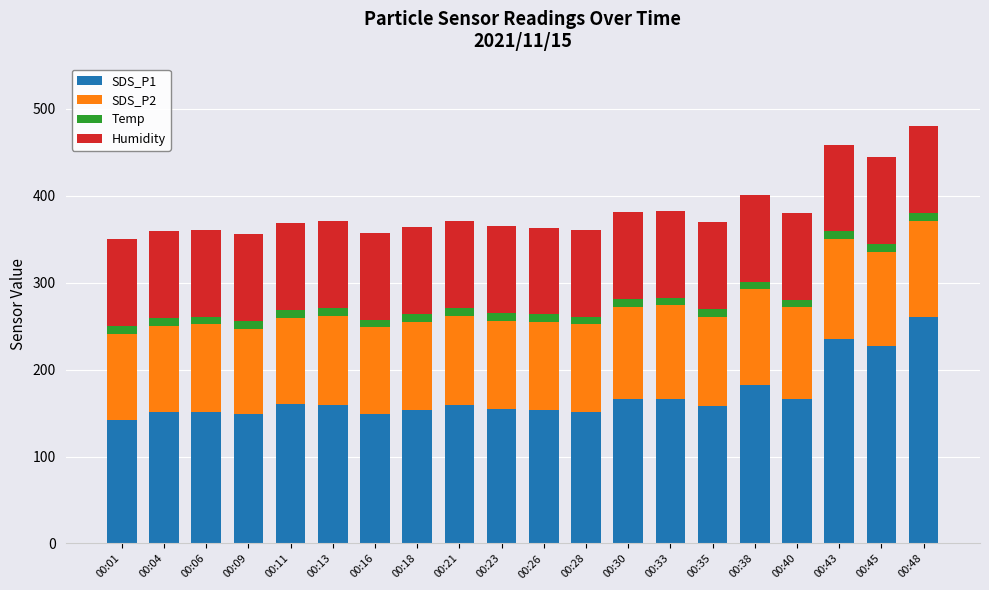

What is the highest value of the SDS_P1 series?

260.8